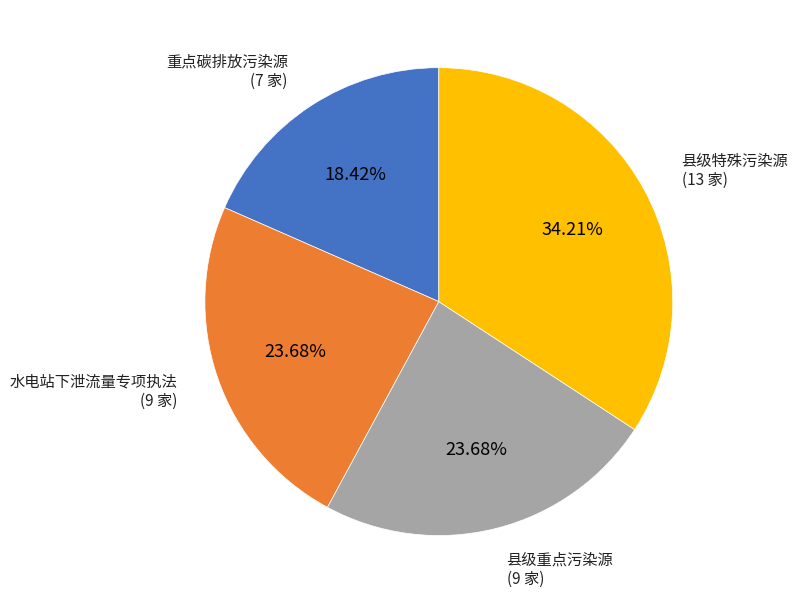

Does any single category account for the majority?

No